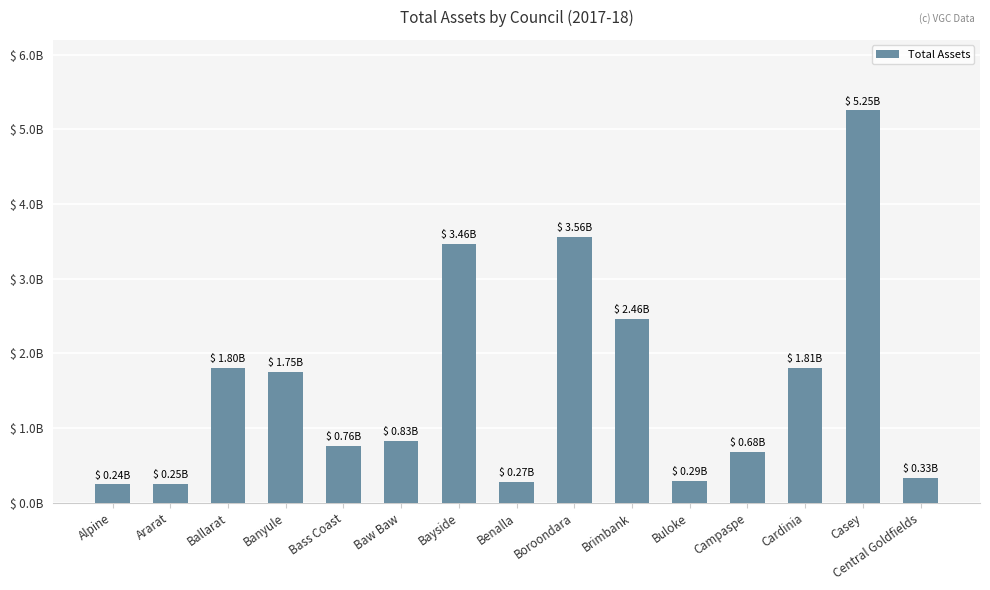

What is the minimum value shown in the chart?

243099000